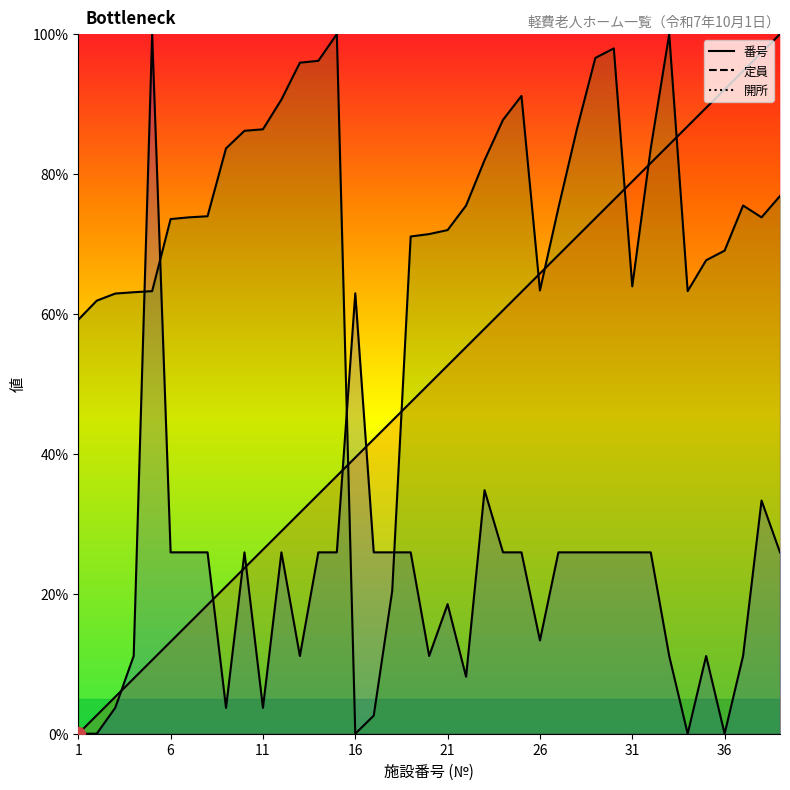

What are all the series names shown in the legend?

定員, 開所, 番号